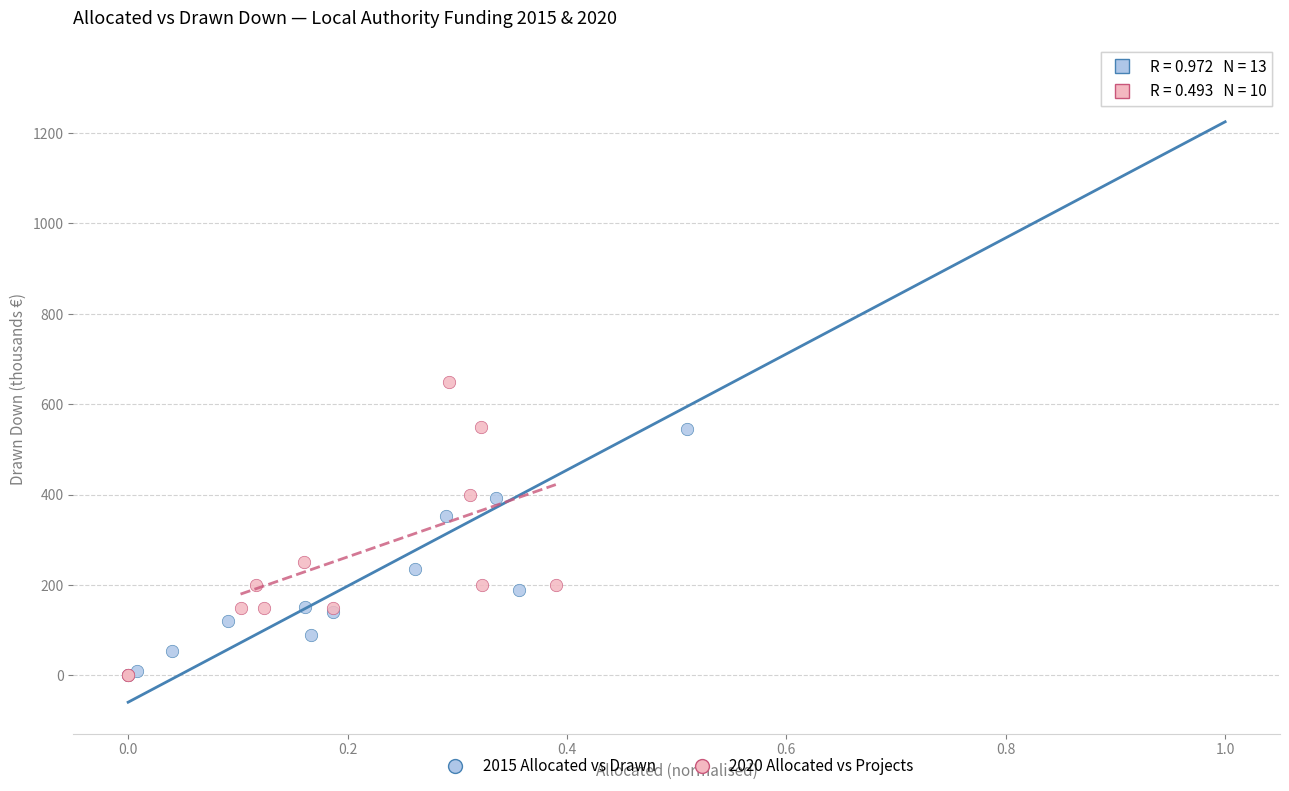

Which series reaches the maximum Y coordinate?

2015 Allocated vs Drawn